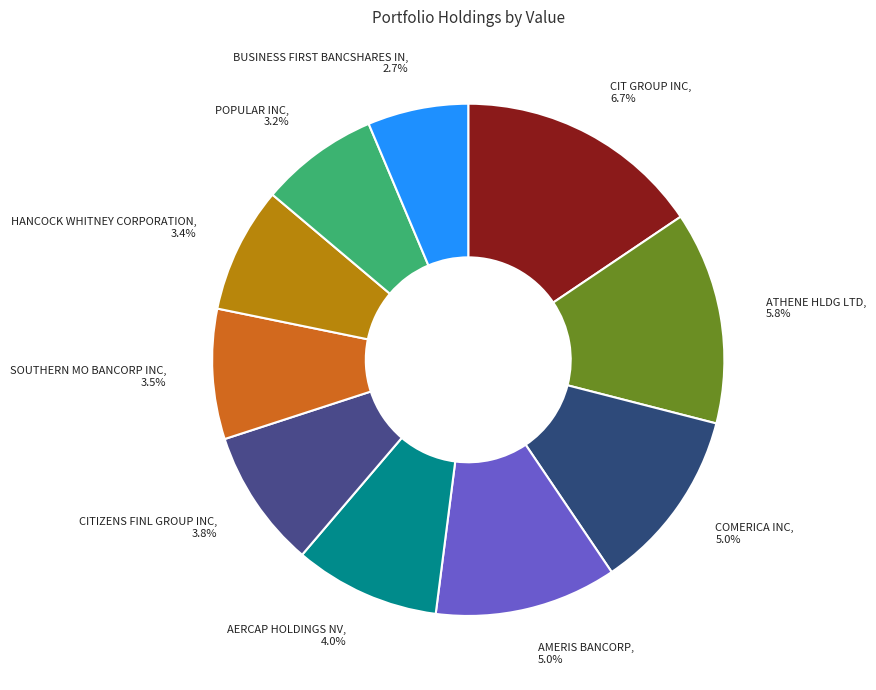

The COMERICA INC slice represents 12% of the pie. True or false?

True